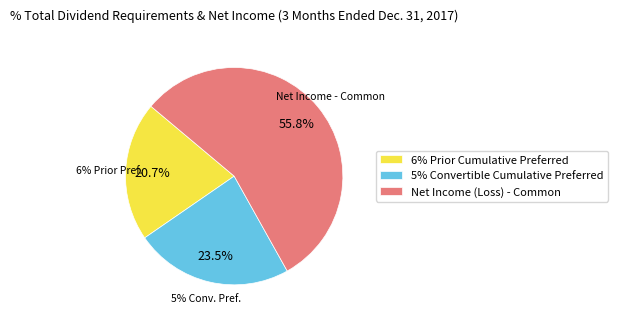

How many segments does this pie chart have?

3